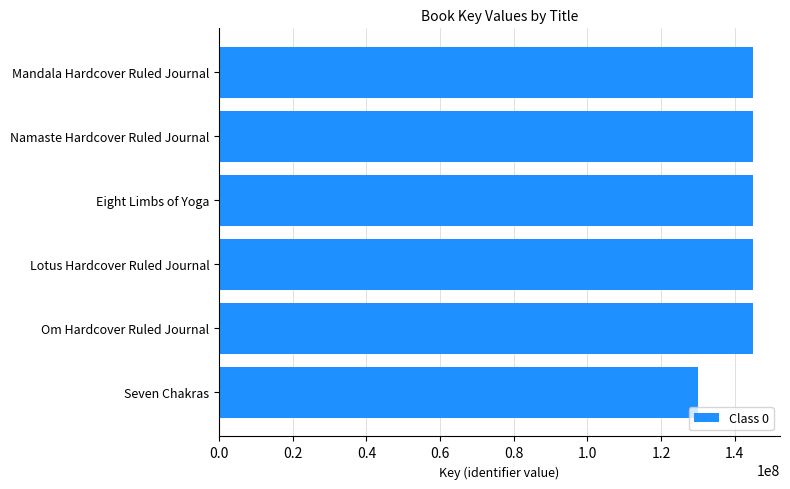

Which category has the lowest value across all series?

Seven Chakras